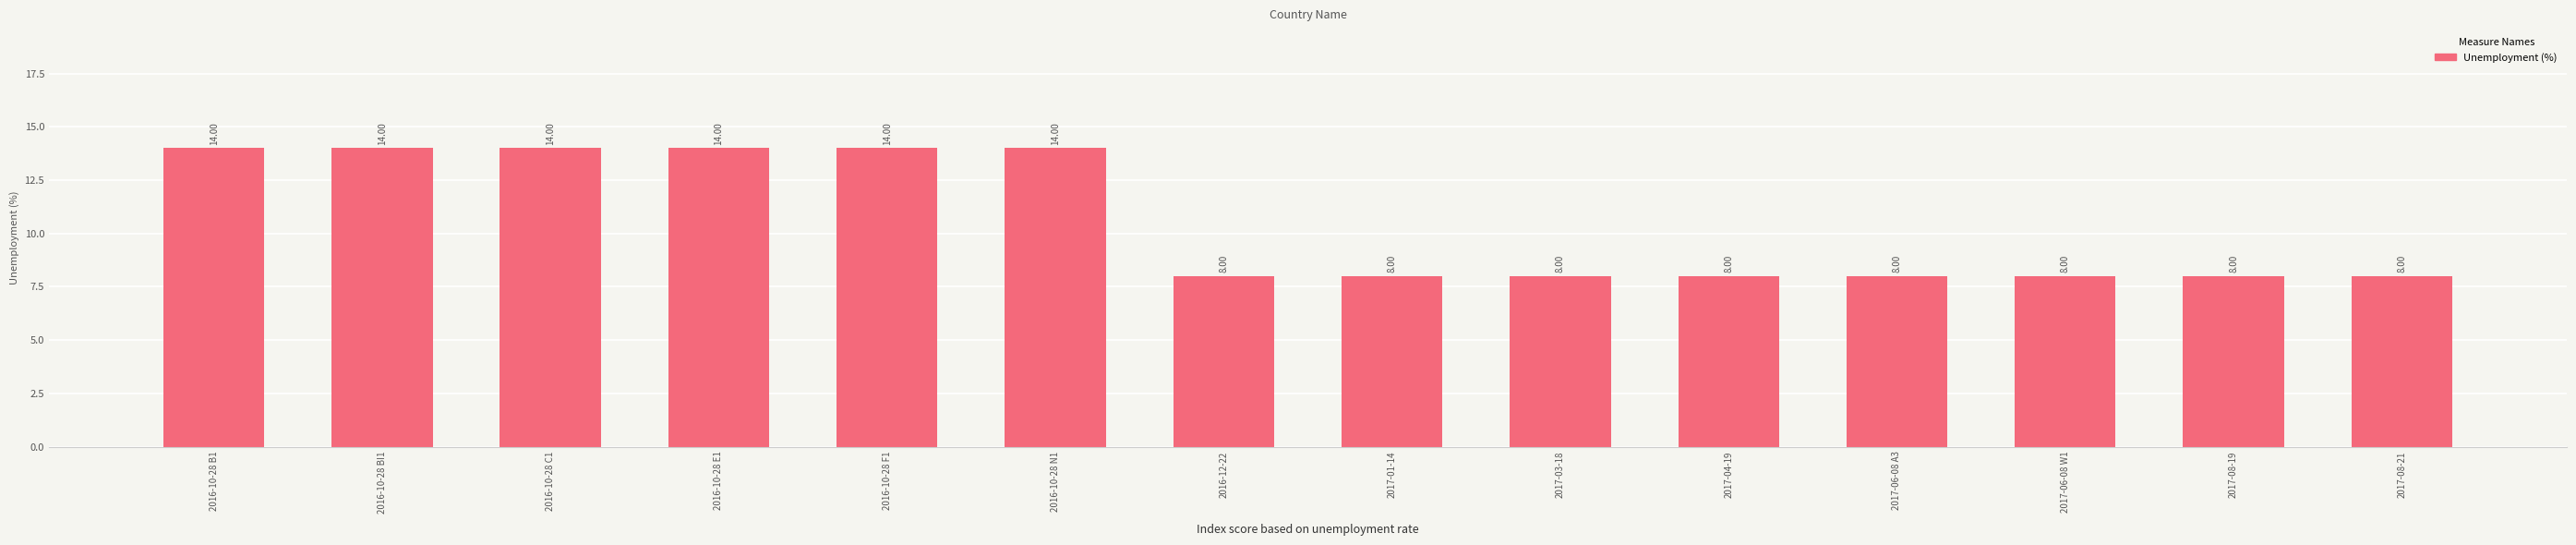

What is the minimum value shown in the chart?

8